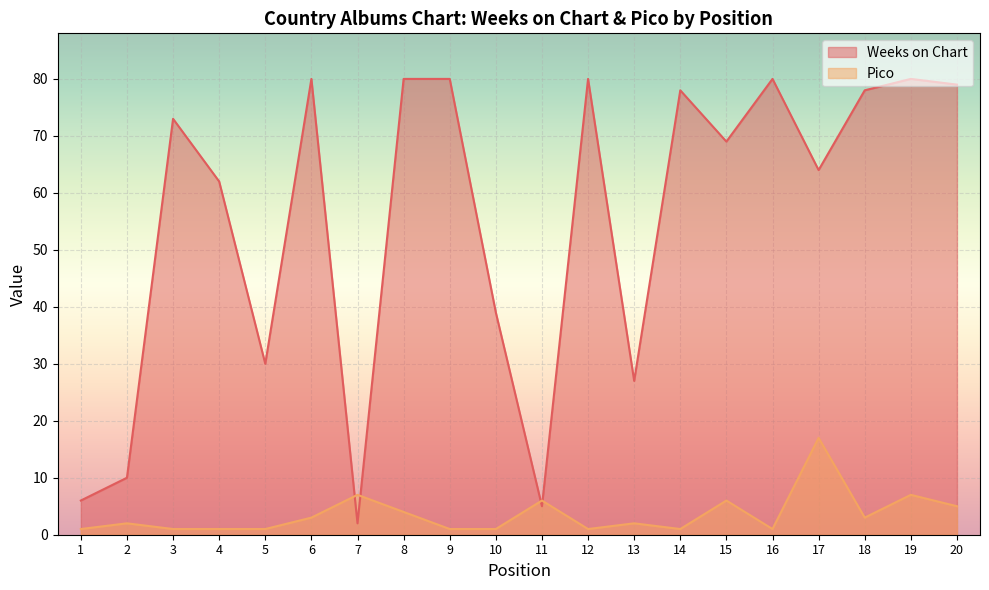

Rank the categories by Weeks on Chart value from lowest to highest.

7, 11, 1, 2, 13, 5, 10, 4, 17, 15, 3, 14, 18, 20, 6, 8, 9, 12, 16, 19